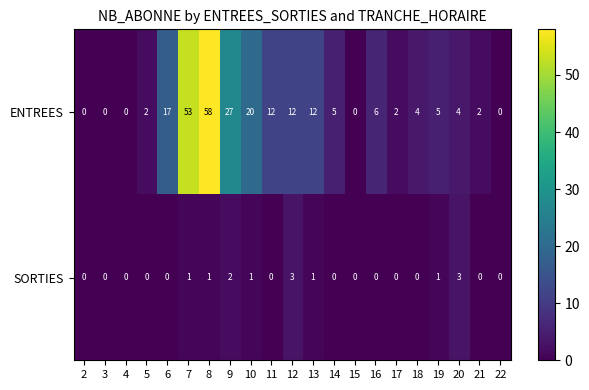

Read the SORTIES value at 20.

3